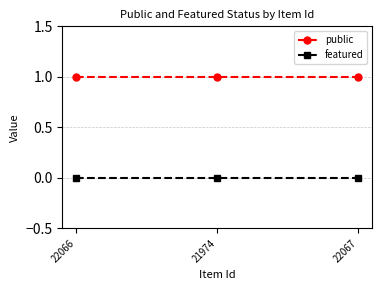

What are all the series names shown in the legend?

public, featured